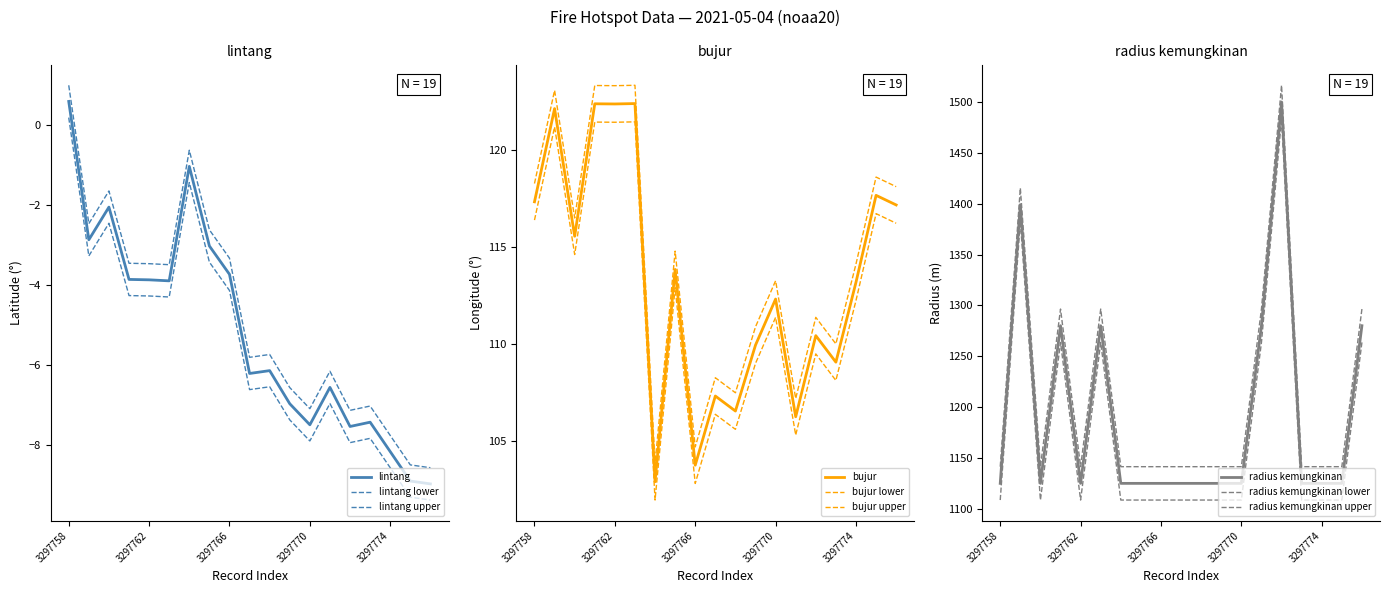

True or false: bujur and lintang intersect in this chart.

False